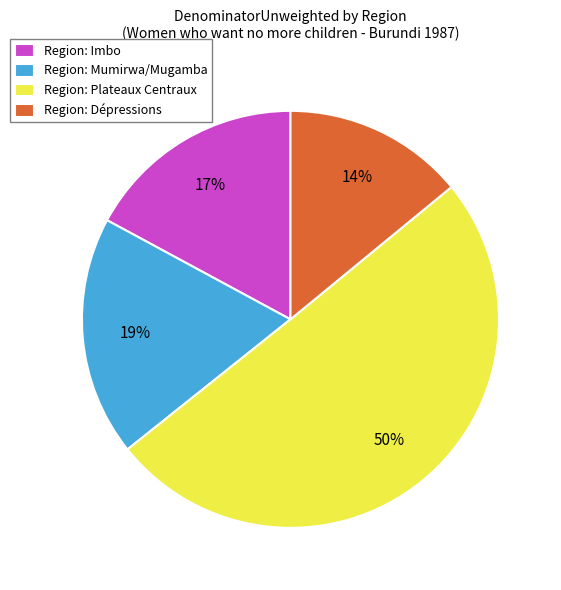

What is the largest slice in the pie chart?

Region: Plateaux Centraux